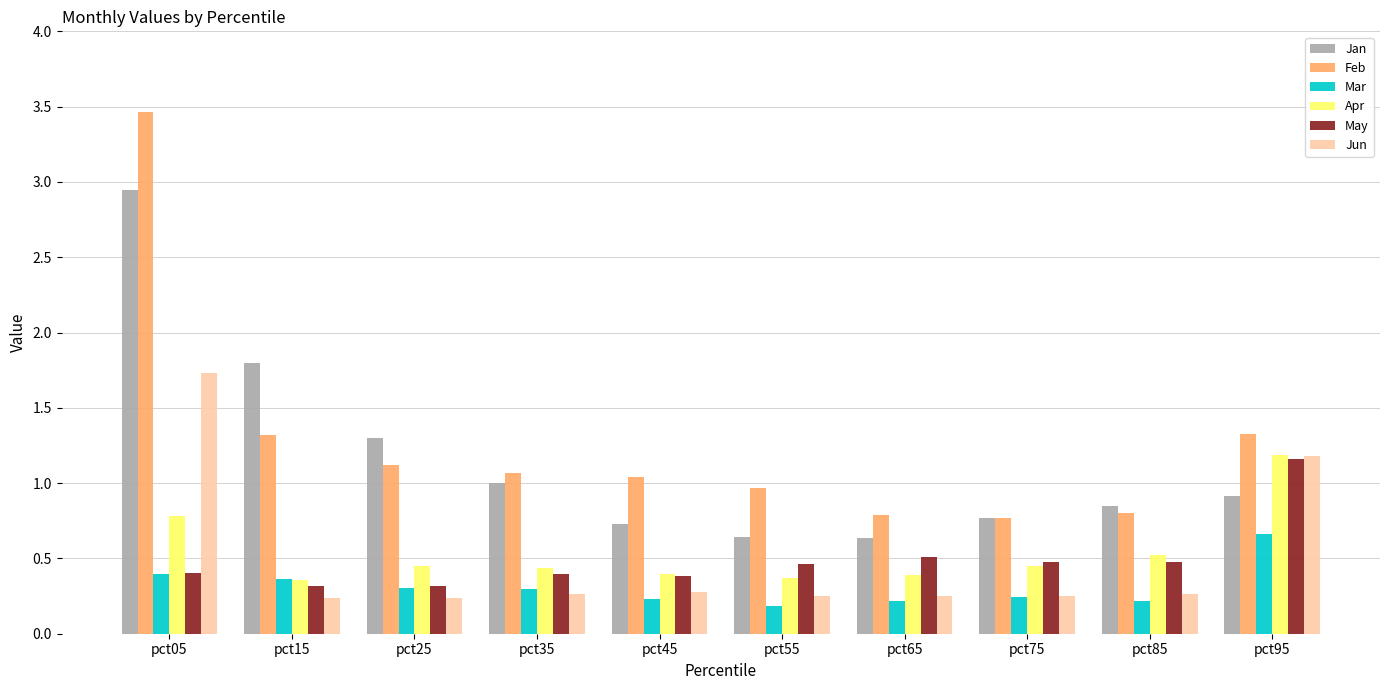

At which category is the sum across all series the highest?

pct05